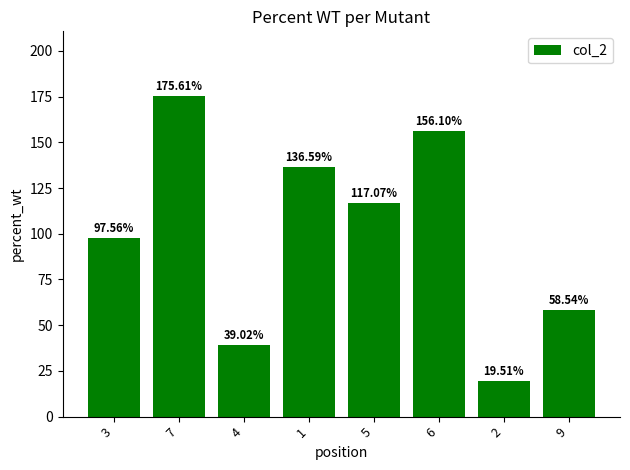

Rank the categories by value from highest to lowest.

7, 6, 1, 5, 3, 9, 4, 2